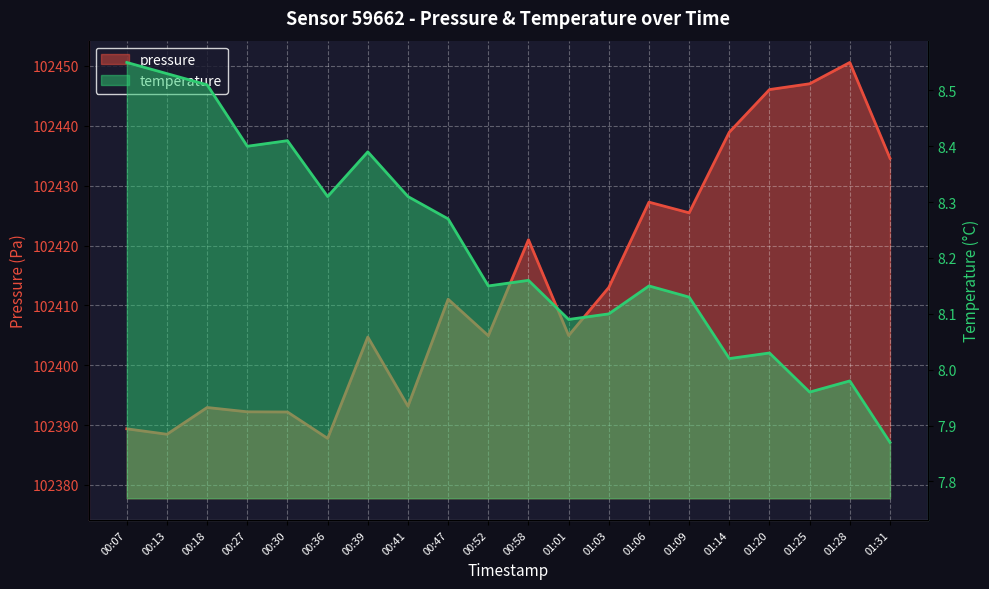

What is the difference between the highest and lowest values at 01:25?

102439.1